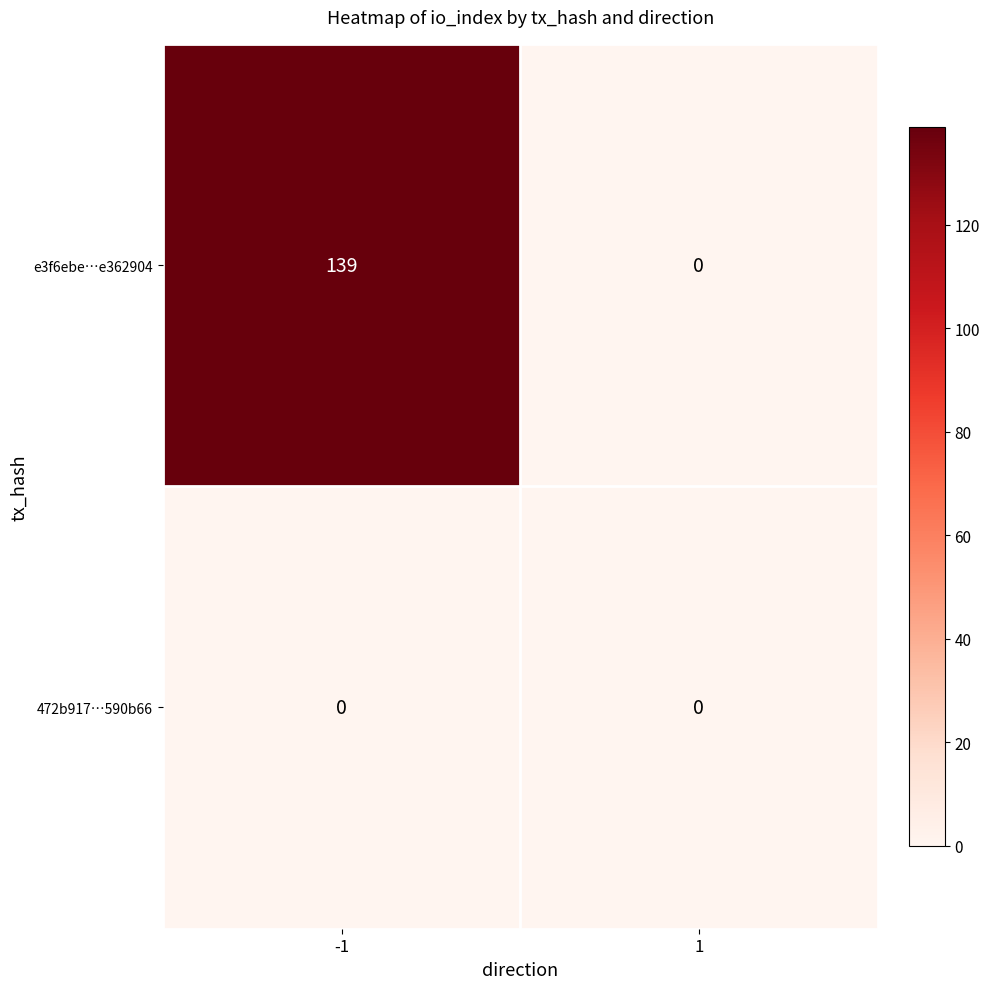

Count the number of categories in the chart.

2